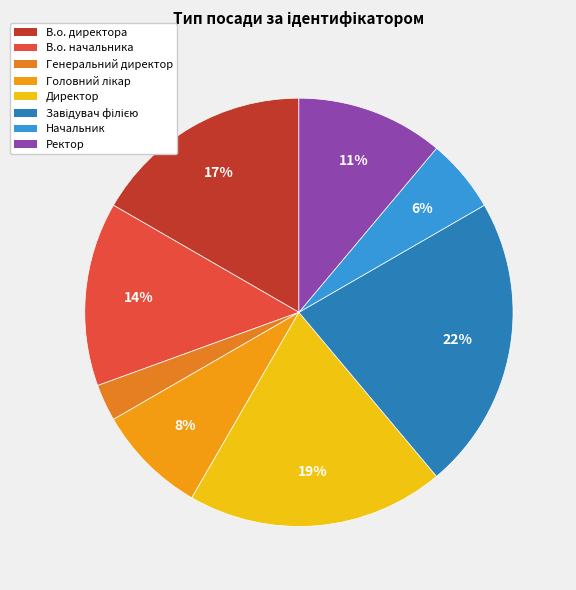

How many segments does this pie chart have?

8